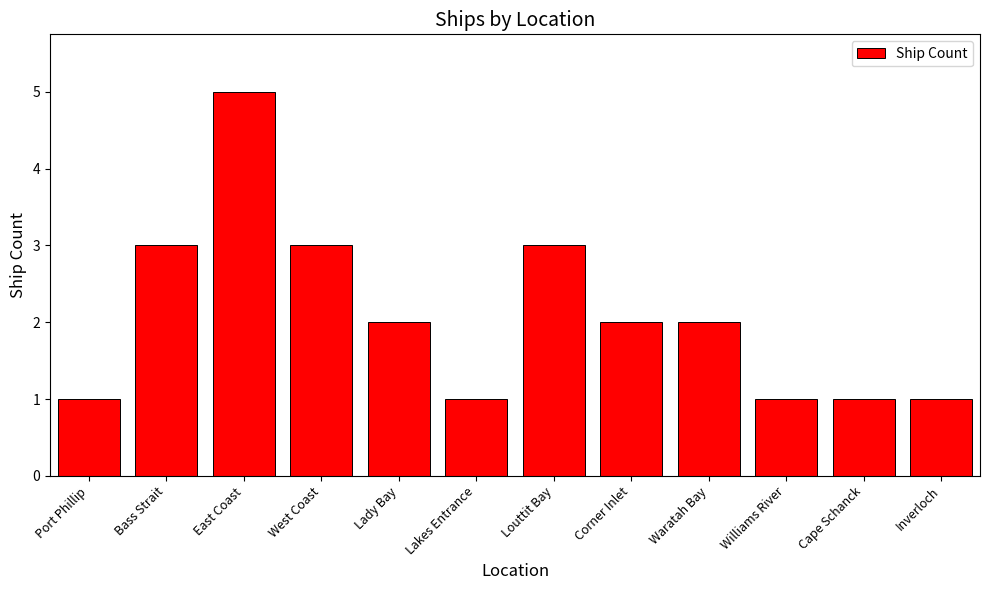

Where does the data first go above 2?

Bass Strait